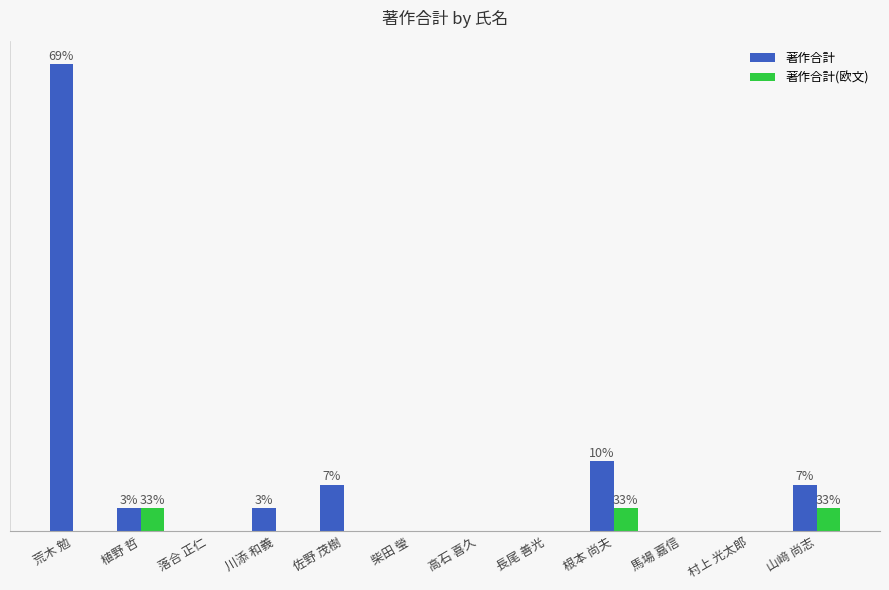

What is the label of the 10th bar from the right?

落合 正仁